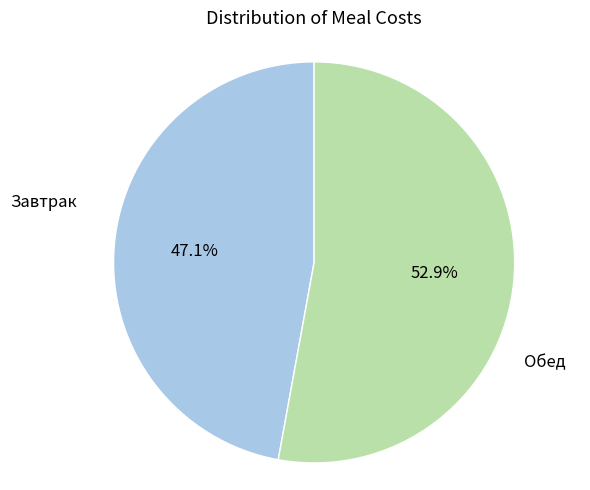

Does any single category account for the majority?

Yes